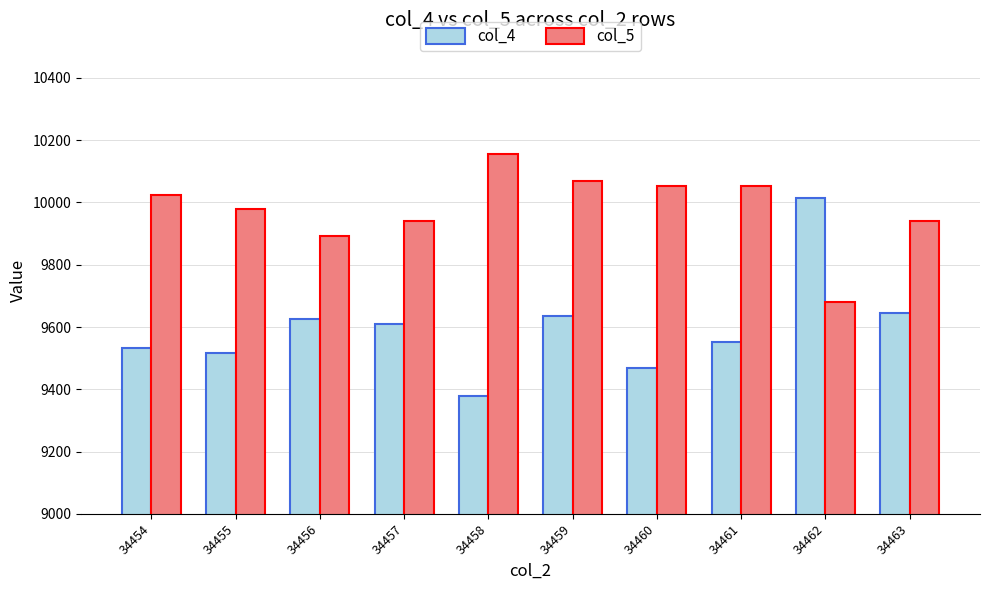

Which series has the largest total across all categories?

col_5